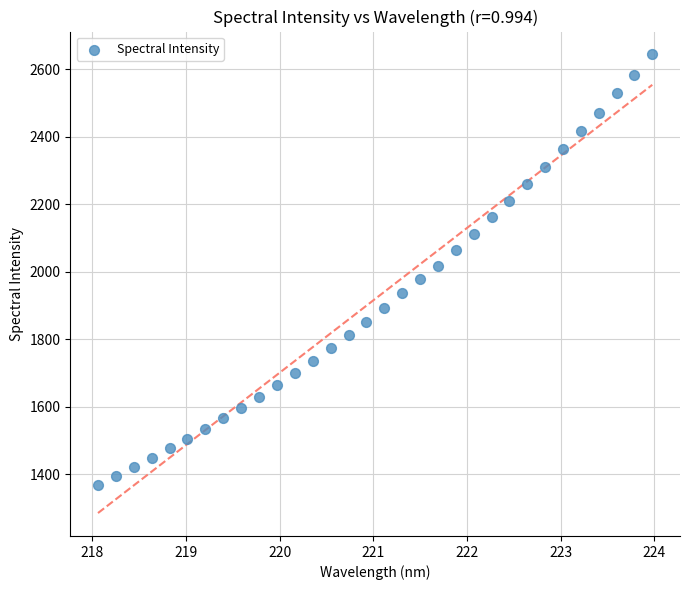

What is the range of Y values (max minus min)?

1275.6